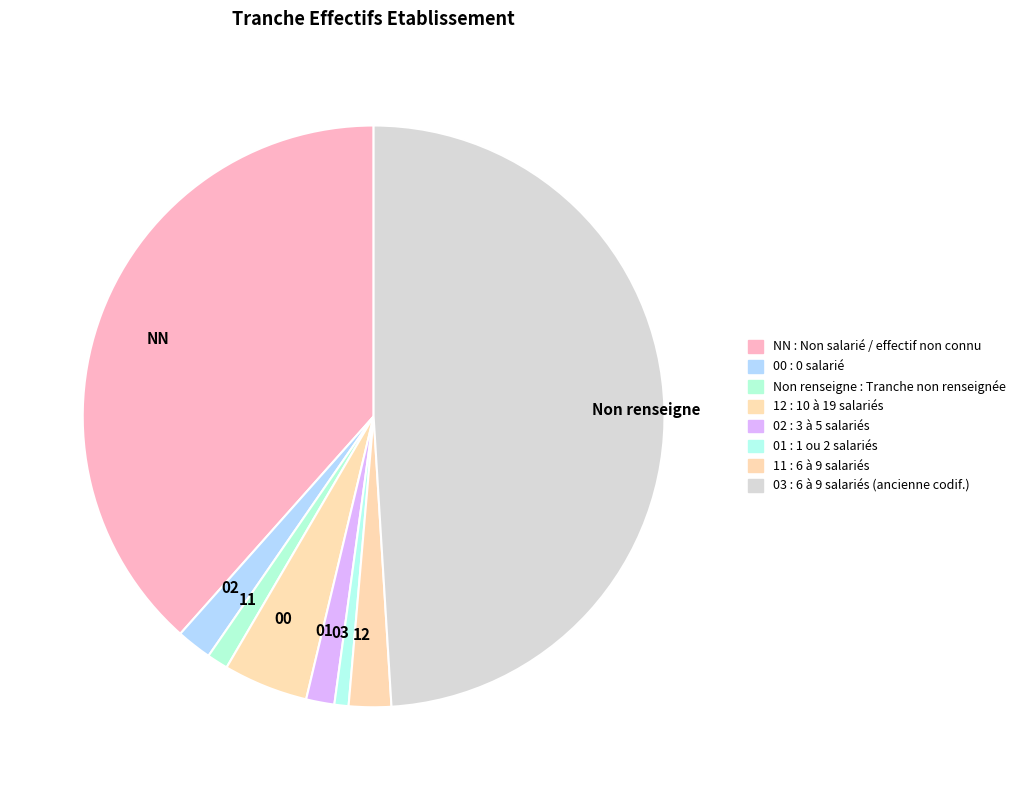

Between 01 and NN, which is larger?

NN